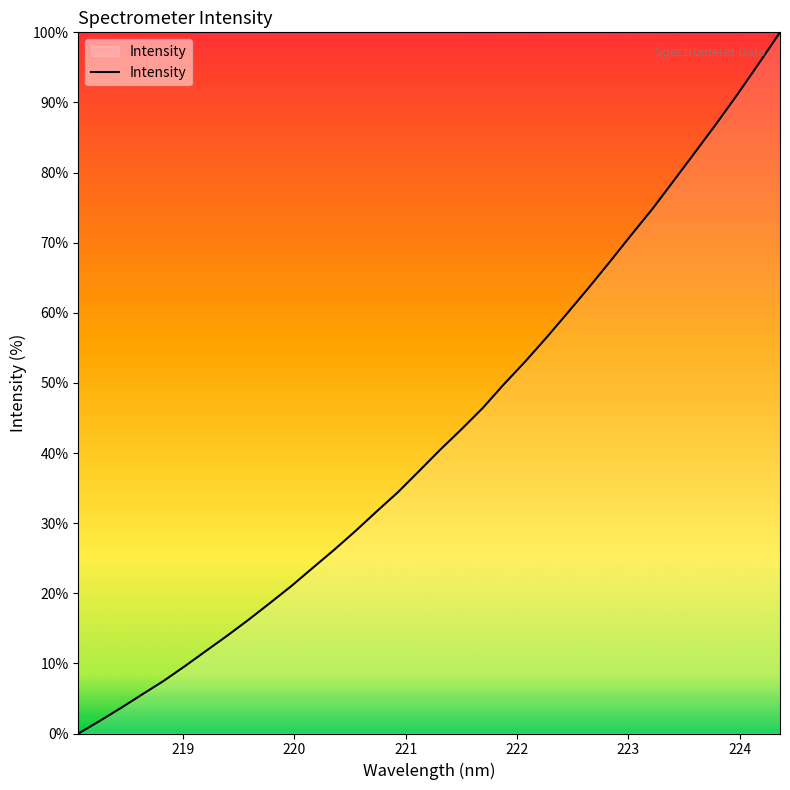

Reading left to right, transcribe all the data shown in this chart.

0.0	1.8	3.7	5.6	7.5	9.6	11.8	14.0	16.2	18.6	21.0	23.6	26.2	28.8	31.6	34.4	37.4	40.5	43.4	46.4	49.8	53.0	56.4	60.0	63.6	67.3	71.1	74.8	78.9	82.9	87.0	91.2	95.5	100.0